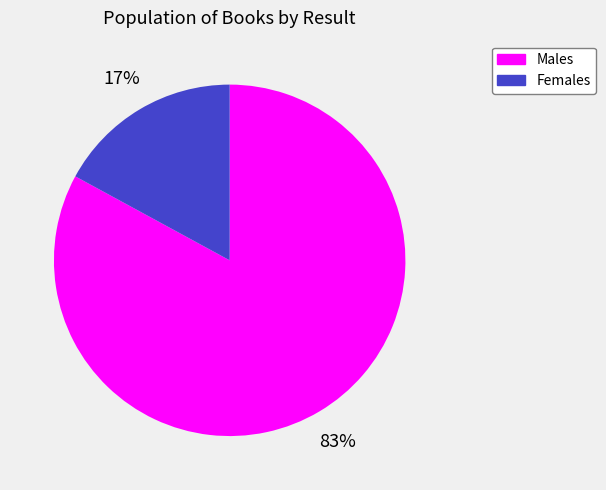

To the nearest percent, what is the difference between the largest and smallest slice percentages?

66%